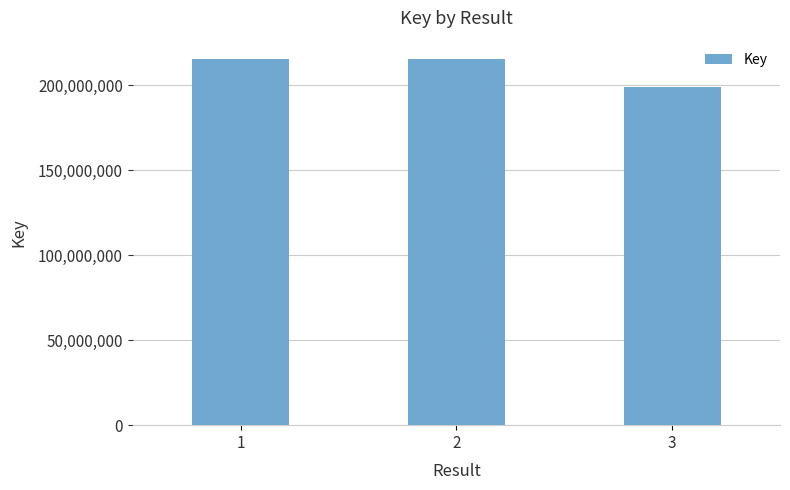

At which category does the chart reach its minimum across all series?

3